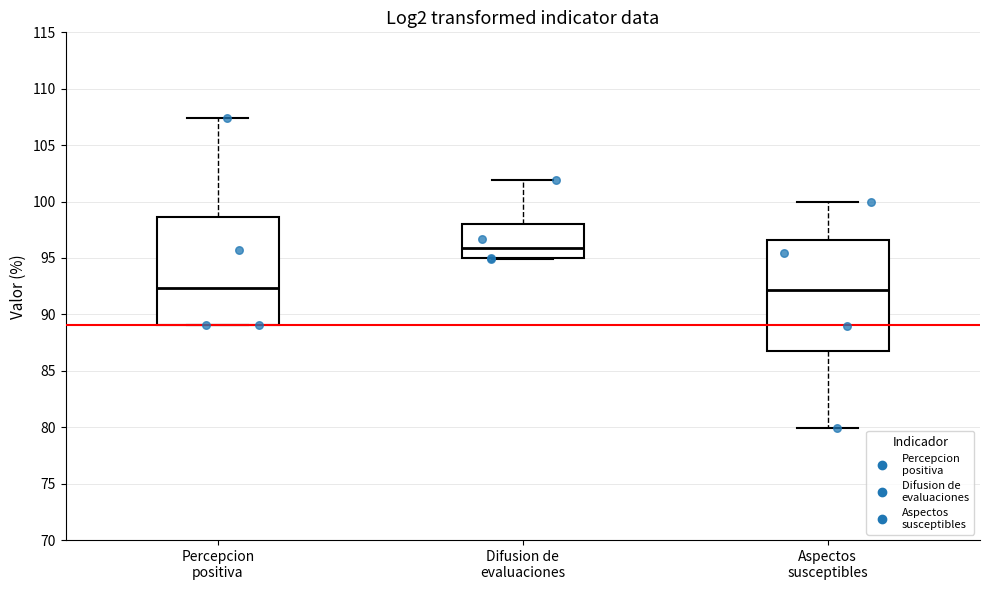

Reading left to right, read every box against the y-axis: the position of its median line, the range the box covers, and the ends of its whiskers. The values are not printed on the chart, so give them approximately, as read against the axis.

Percepcion positiva: median 92.5, box 89.0 to 98.5, whiskers 89.0 to 107.5
Difusion de evaluaciones: median 96.0, box 95.0 to 98.0, whiskers 95.0 to 102.0
Aspectos susceptibles: median 92.0, box 86.5 to 96.5, whiskers 80.0 to 100.0